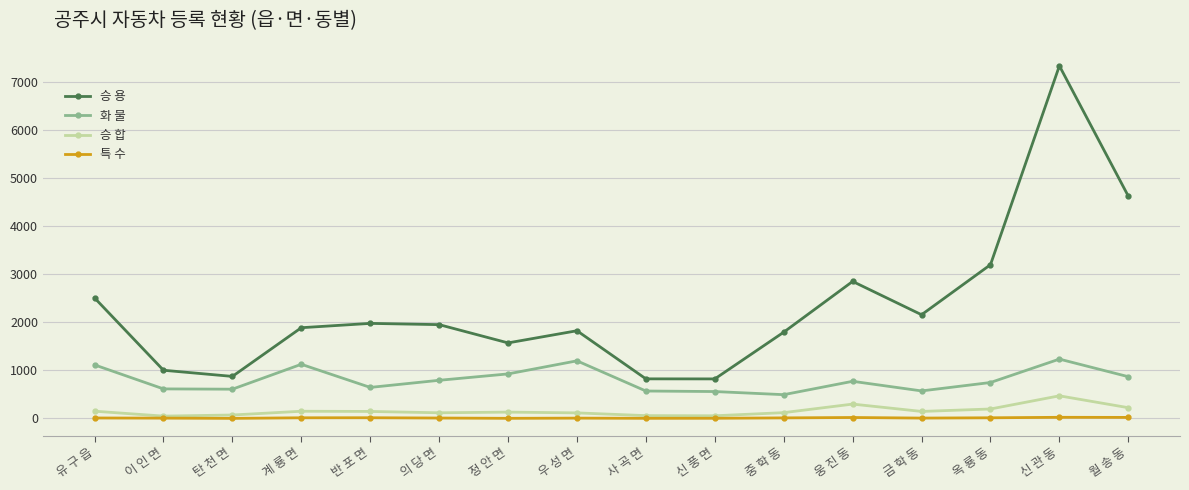

Where is the first local maximum for 화 물?

계 룡 면